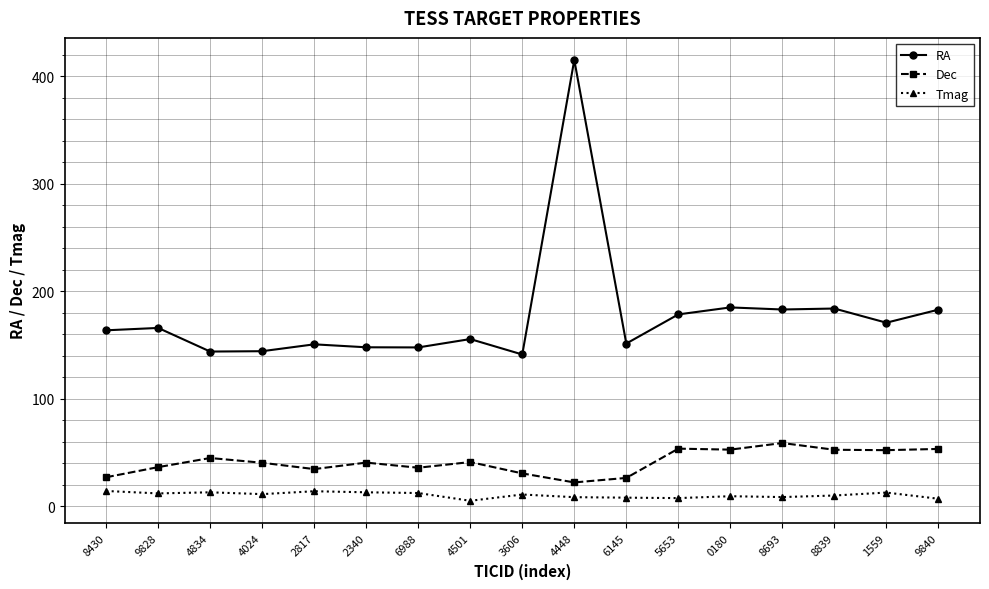

At which category is the sum across all series the highest?

4448